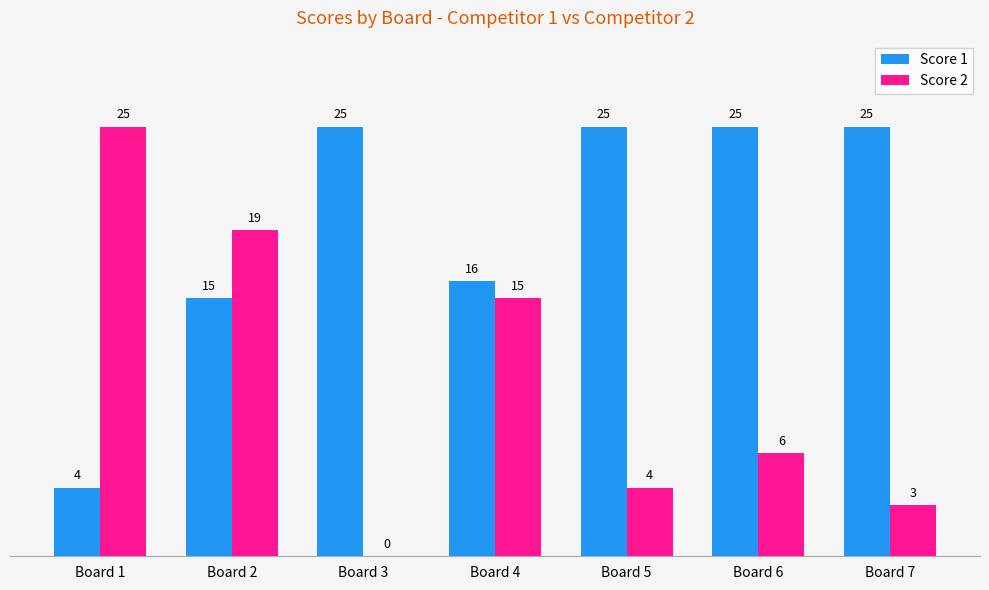

At which label does Score 2 first exceed 6?

Board 1